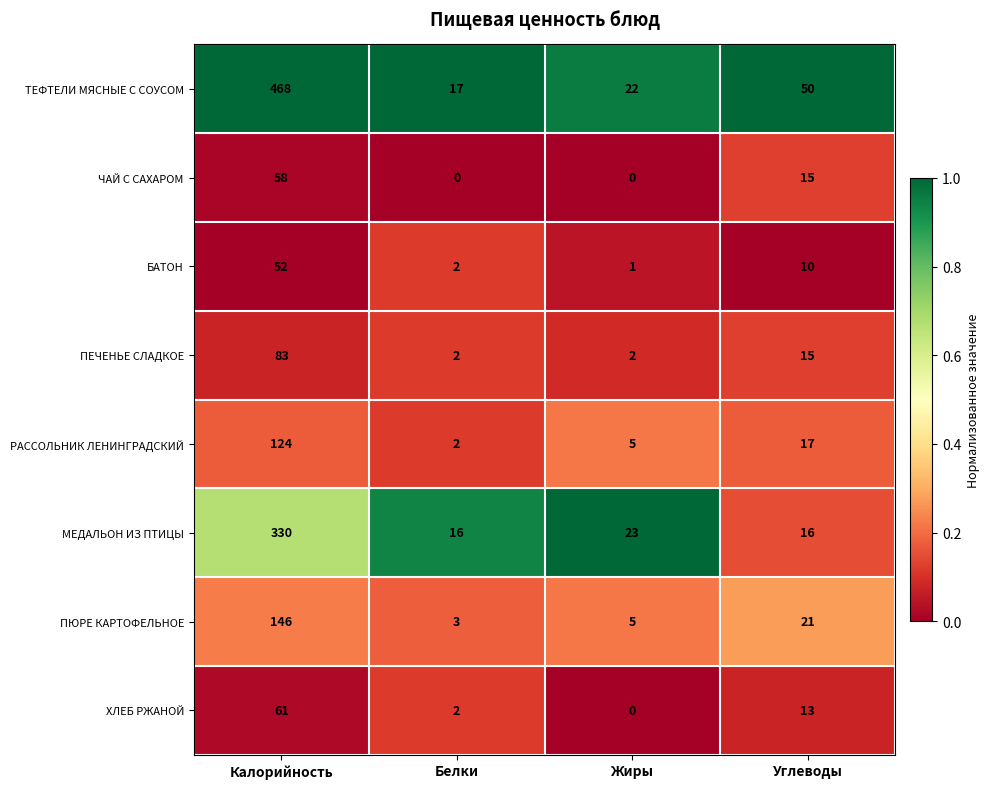

Which category has the highest value across all series?

Калорийность